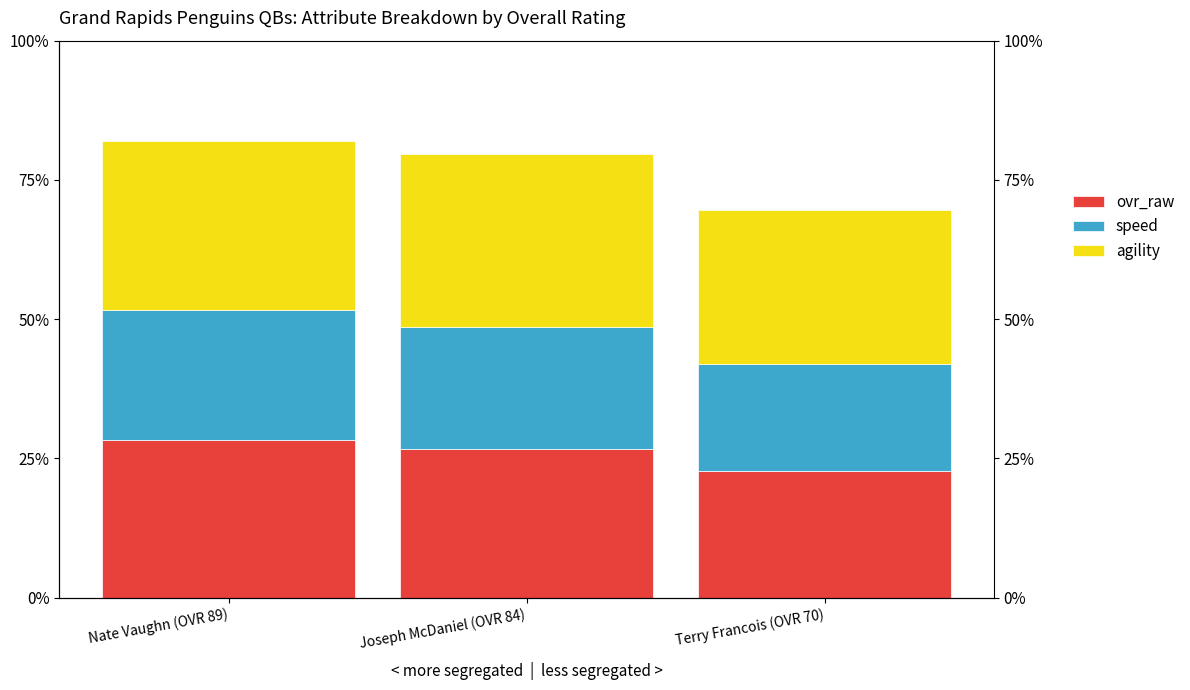

At which label does ovr_raw first exceed 80?

Nate Vaughn (OVR 89)